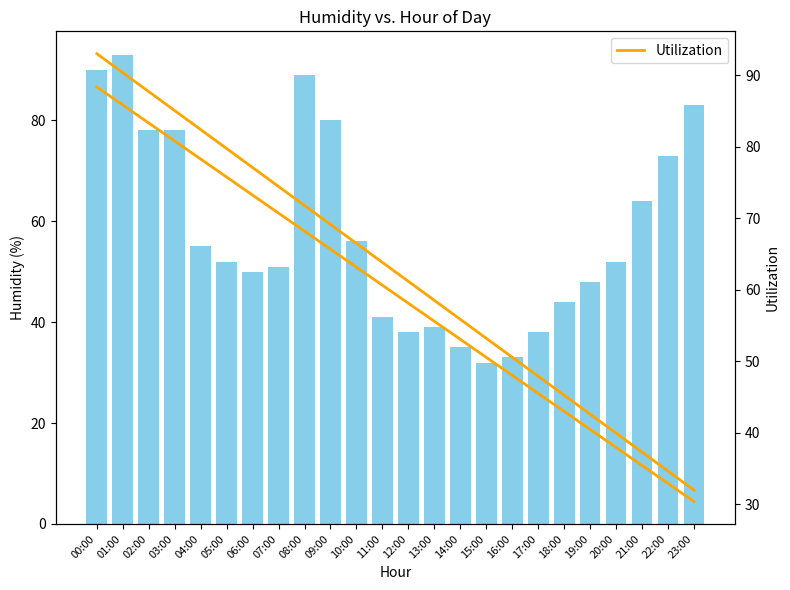

Rank the series by their maximum value, from lowest to highest.

humid, Utilization